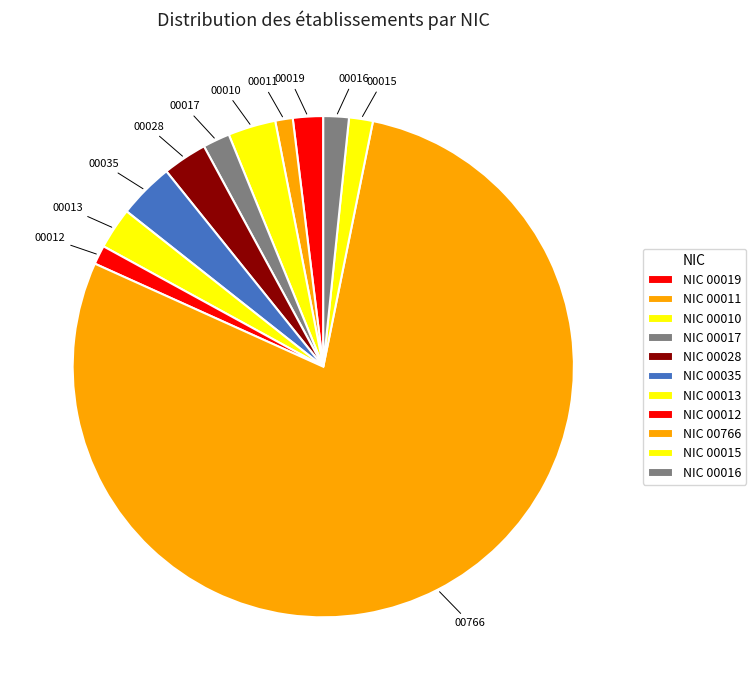

How many slices are in this pie chart?

11